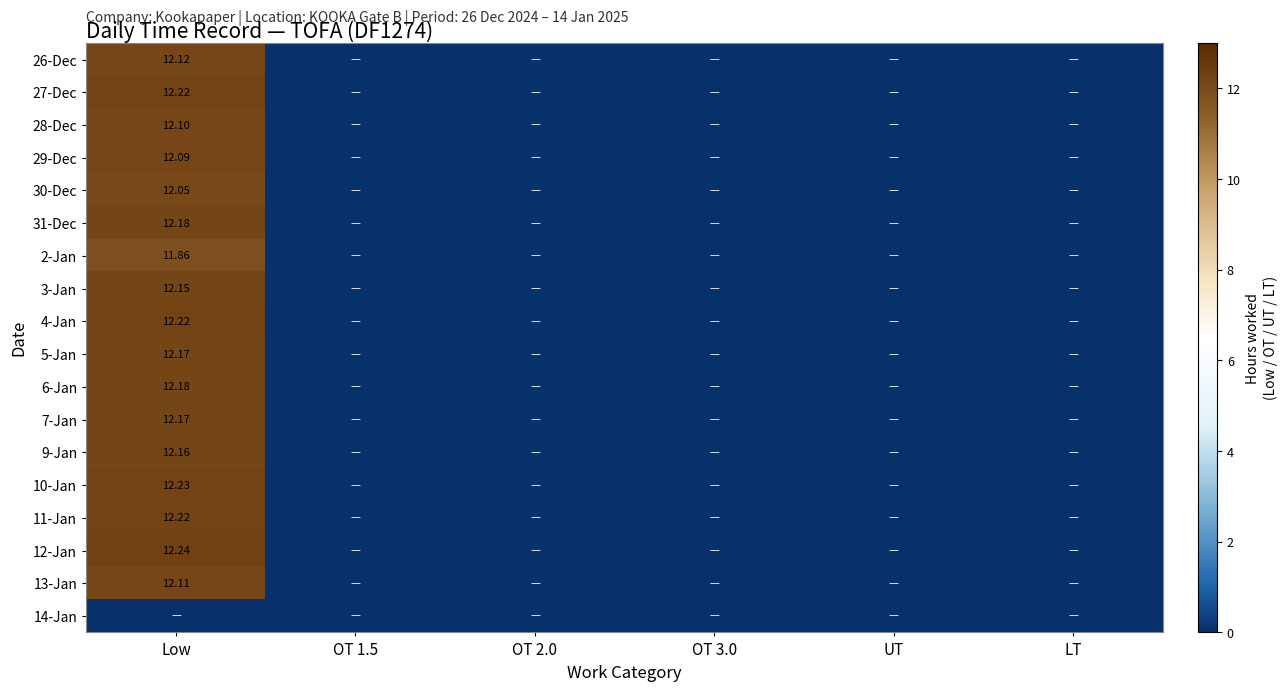

At which category is the sum across all series the highest?

Low